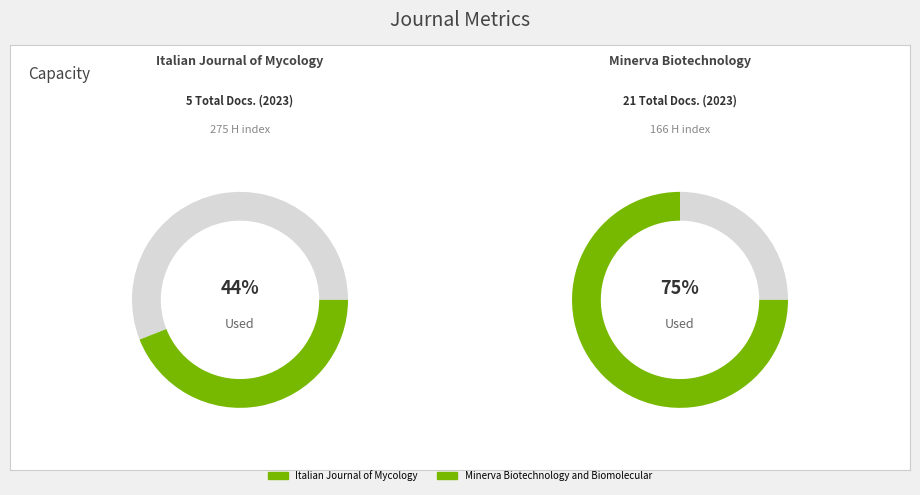

Is there any slice that represents more than half of the pie?

Yes